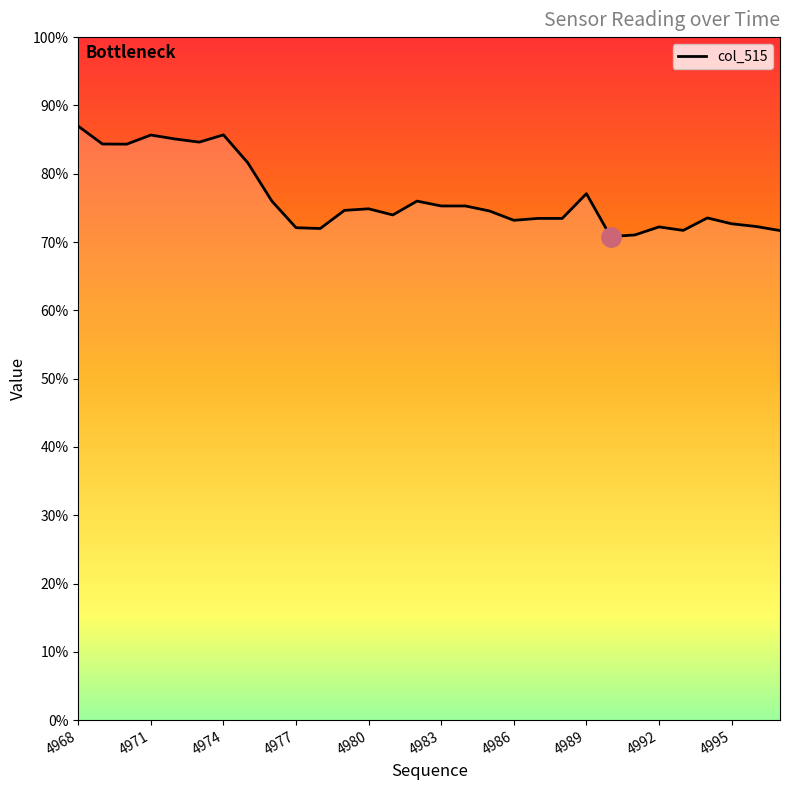

Which category has the highest value across all series?

4968